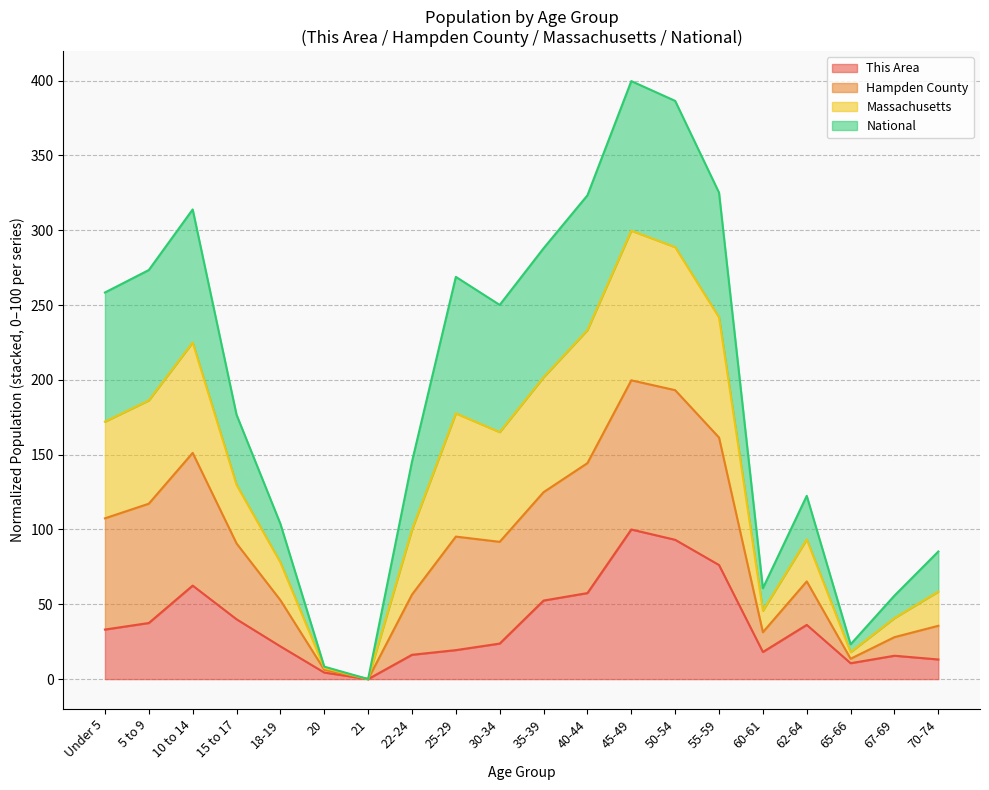

What is the total value across all series at 45-49?

399.7